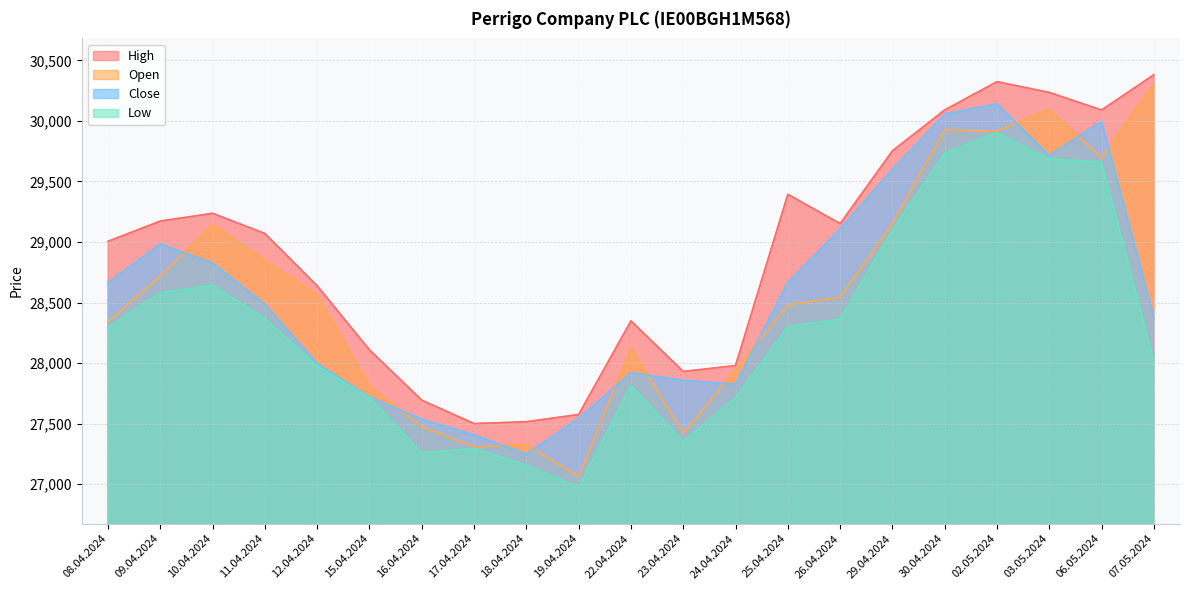

What is the approximate value of High at 25.04.2024, to the nearest 50?

29400